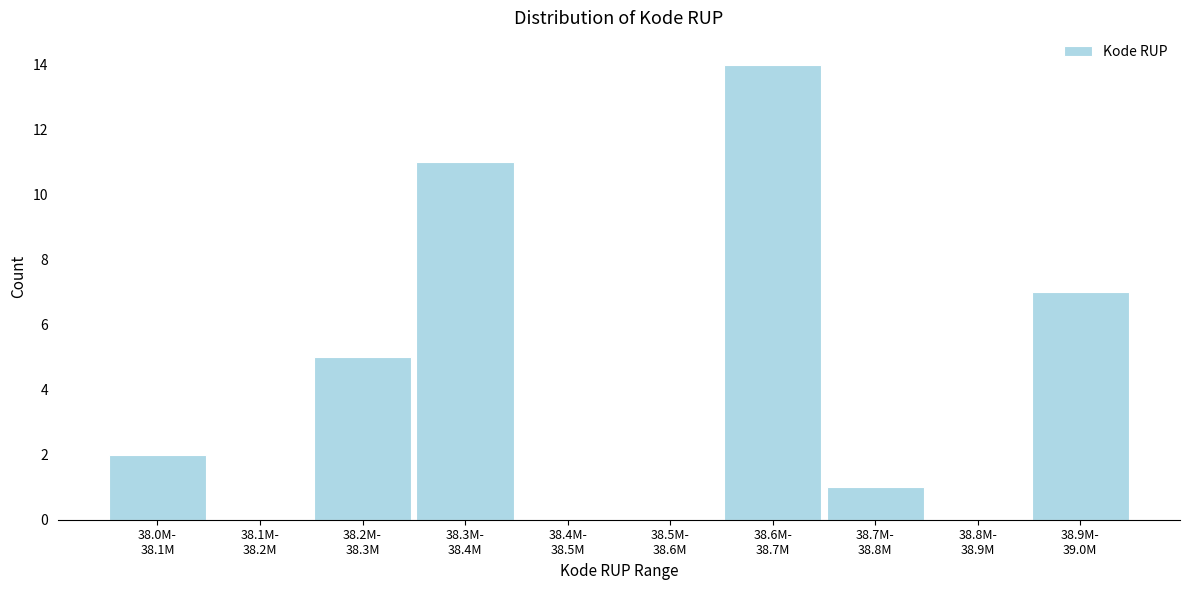

What is the sum of all values?

40